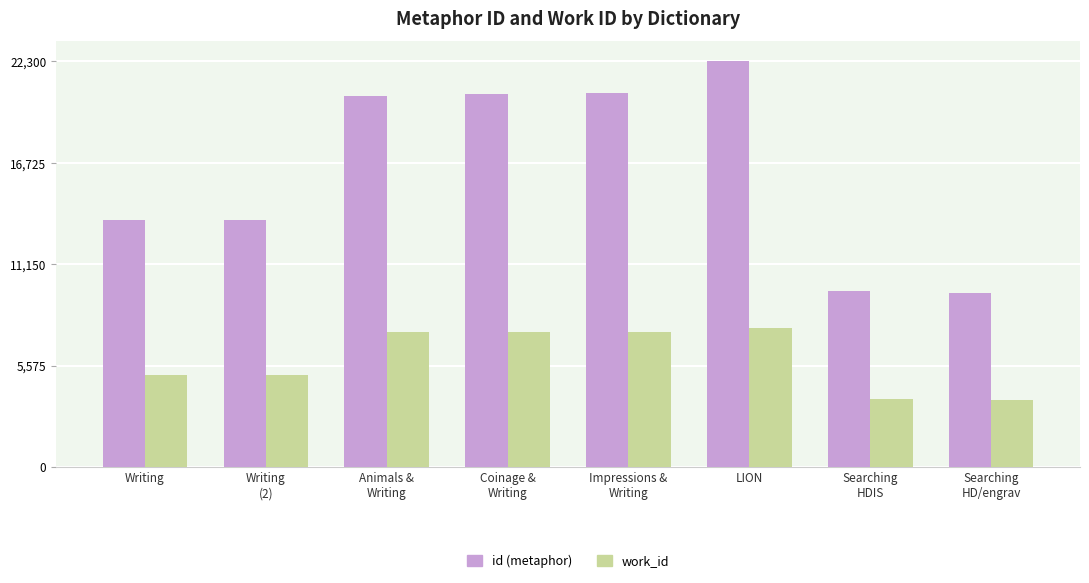

List the series in order of their overall mean, lowest first.

work_id, id (metaphor)